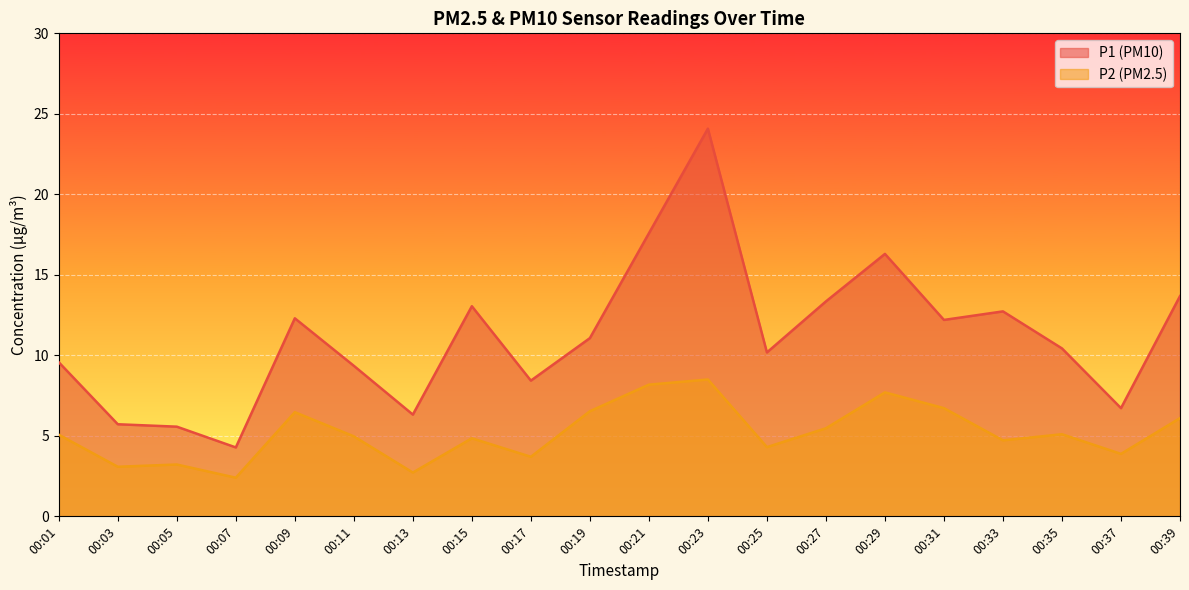

Which series has the widest spread of values?

P1